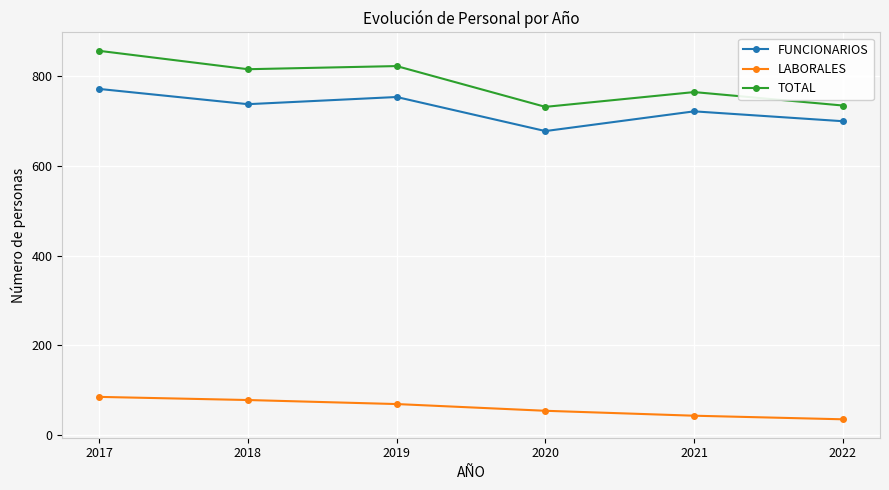

What is the difference between the second highest and minimum values in the TOTAL series?

91